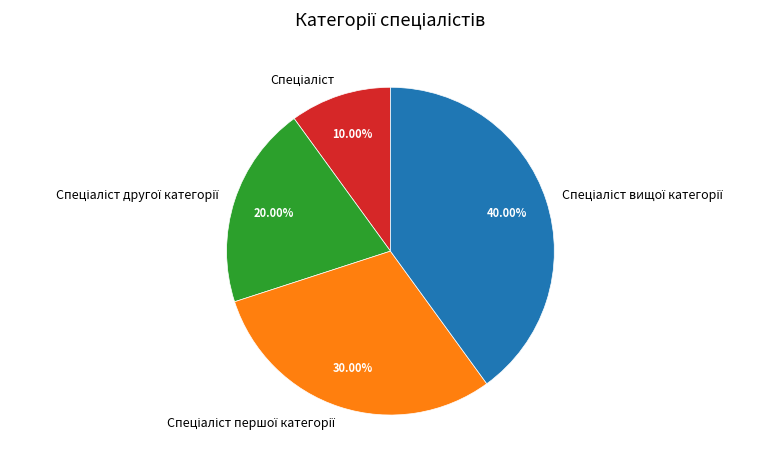

Does any single category account for the majority?

No